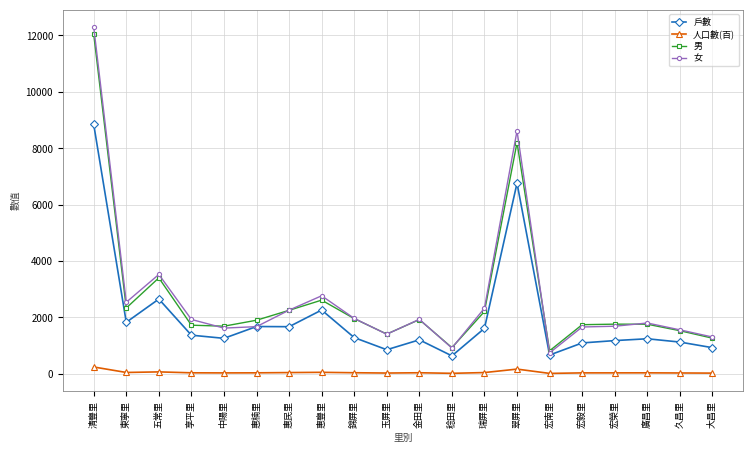

Is it true that 男 equals 930.0 at 稔田里?

True